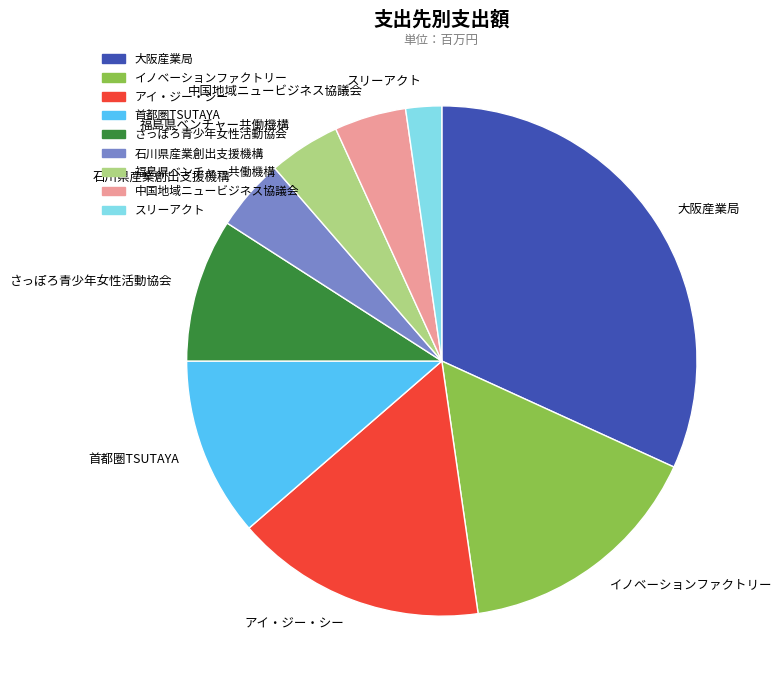

How many segments does this pie chart have?

9